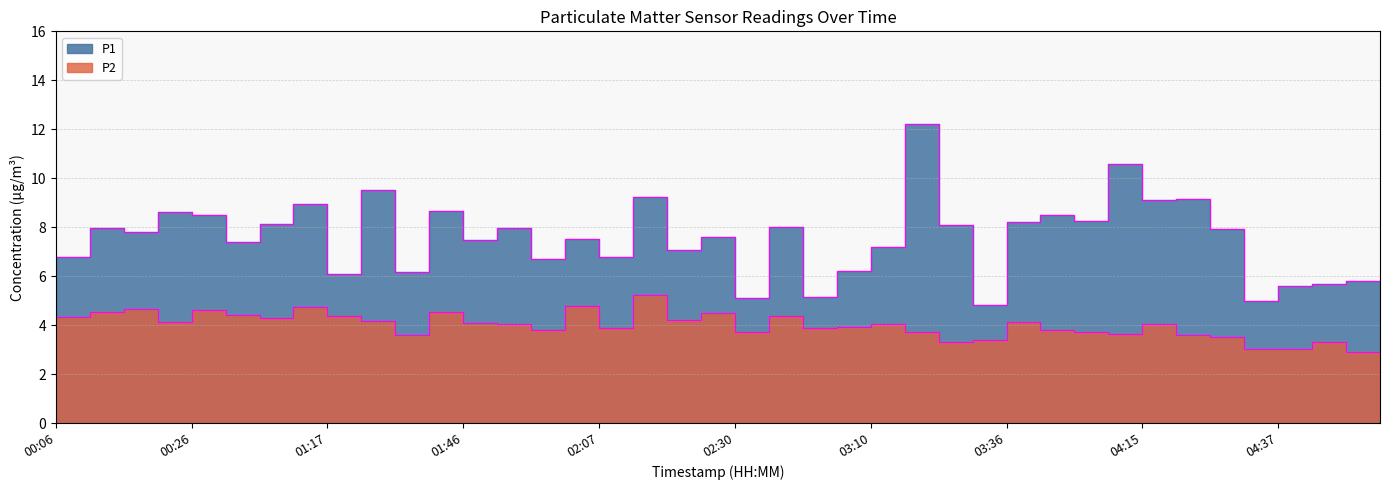

Where is the first local minimum for P2?

00:26